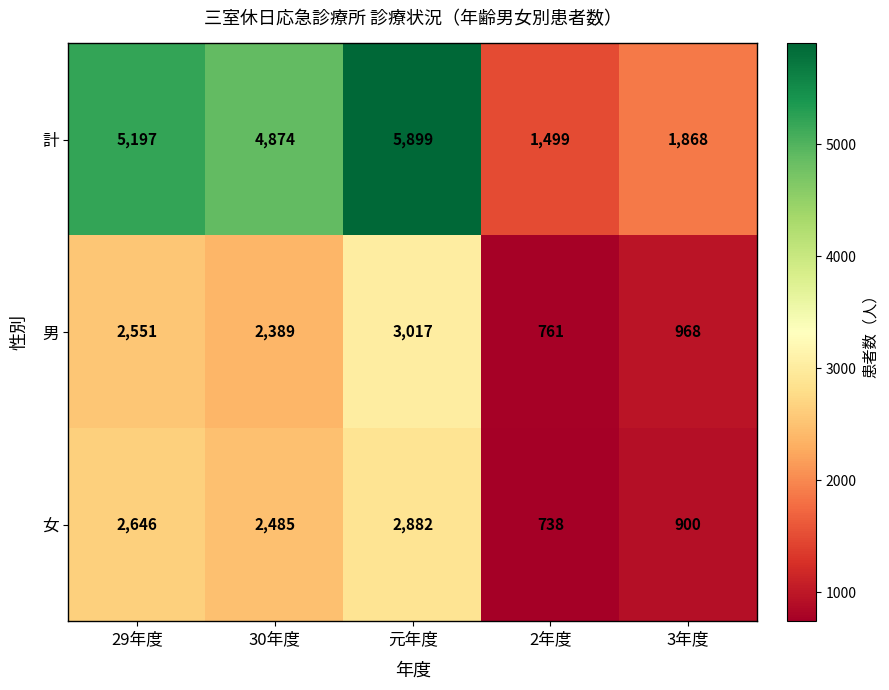

At how many categories does at least one series exceed 5008?

2